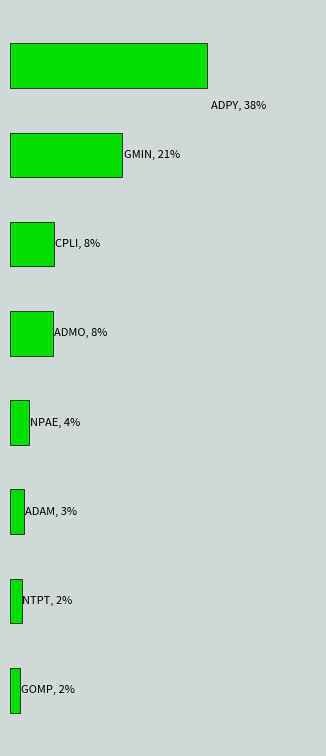

Are the bars grouped side by side (vs. stacked)?

No